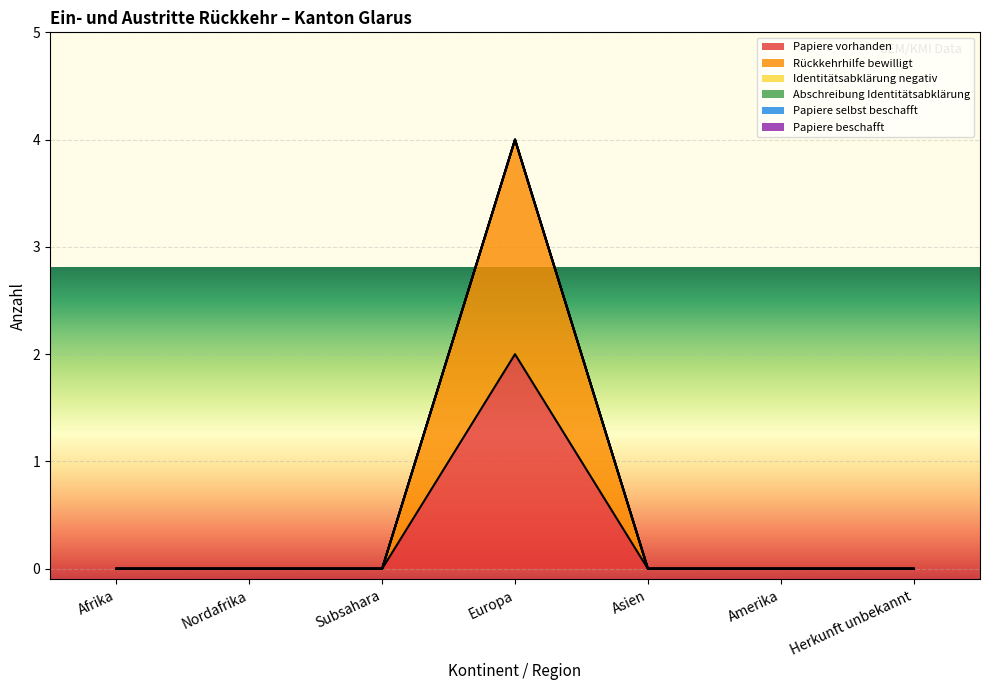

Does the chart display data point markers on the line(s)?

No